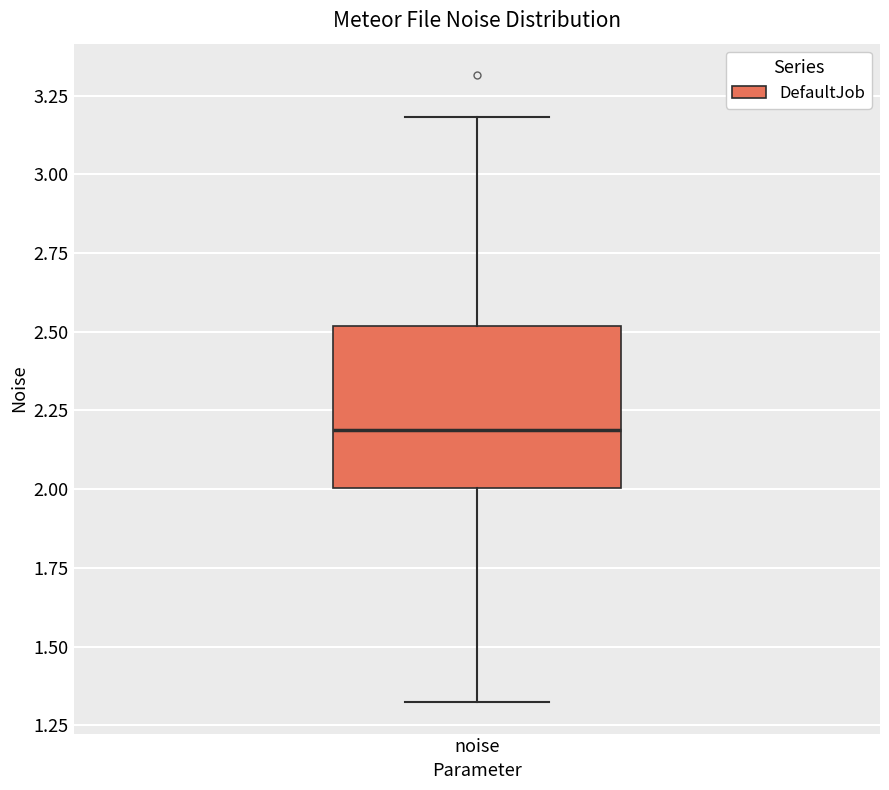

Read this box plot against the y-axis: the position of the median line, the range covered by the box, and the ends of both whiskers. The values are not printed on the chart, so give them approximately, as read against the axis.

median 2.2, box 2.0 to 2.5, whiskers 1.3 to 3.2